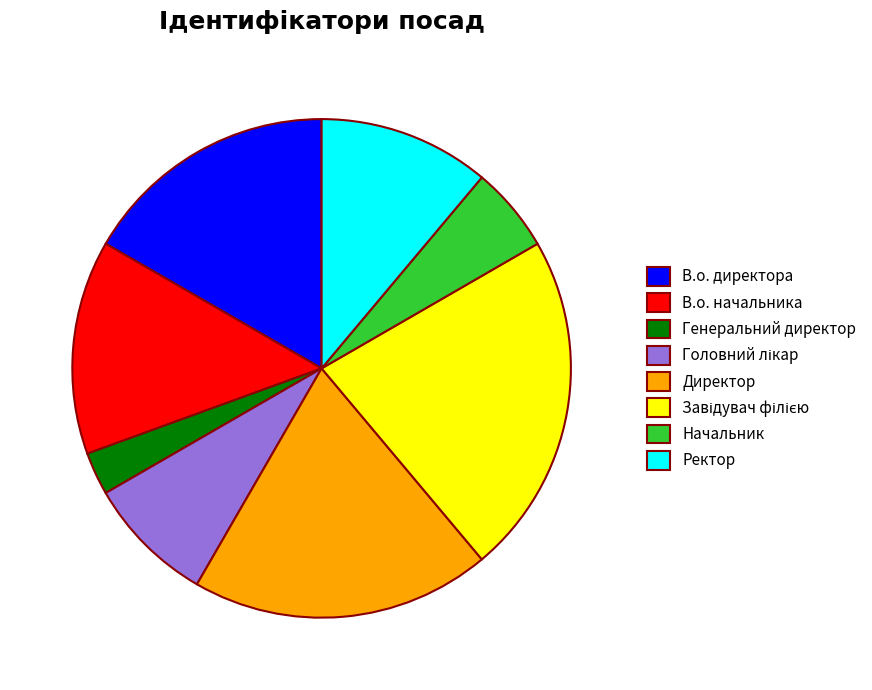

Between В.о. начальника and Директор, which is larger?

Директор